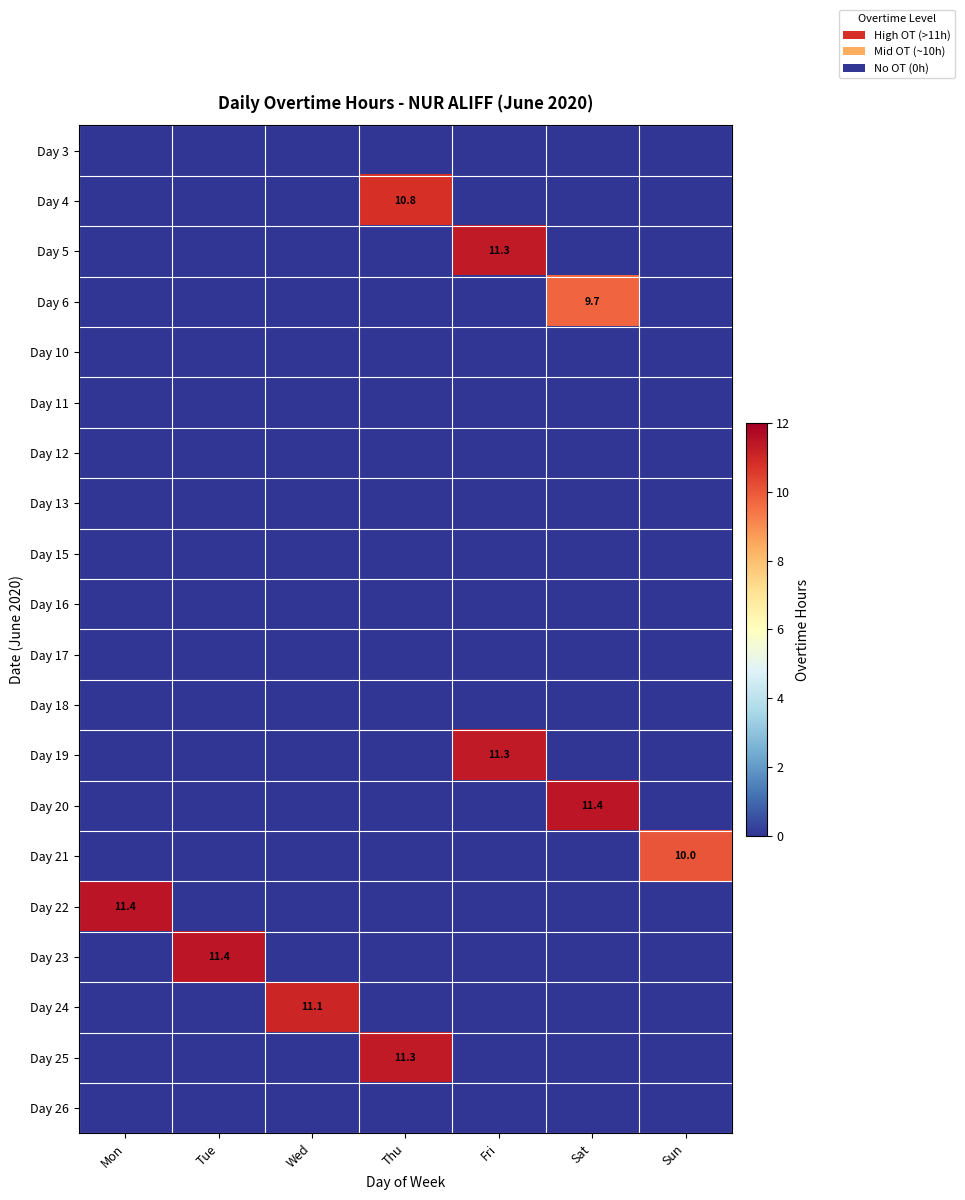

The Day 24 series shows 2.6 at Wed. True or false?

False